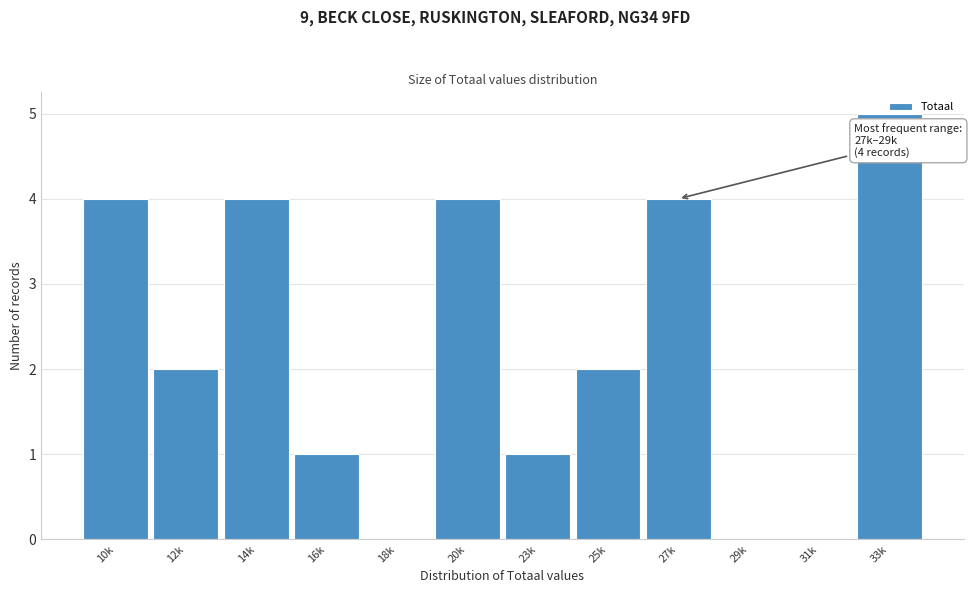

The chart shows a value of 0 at 16k. True or false?

False